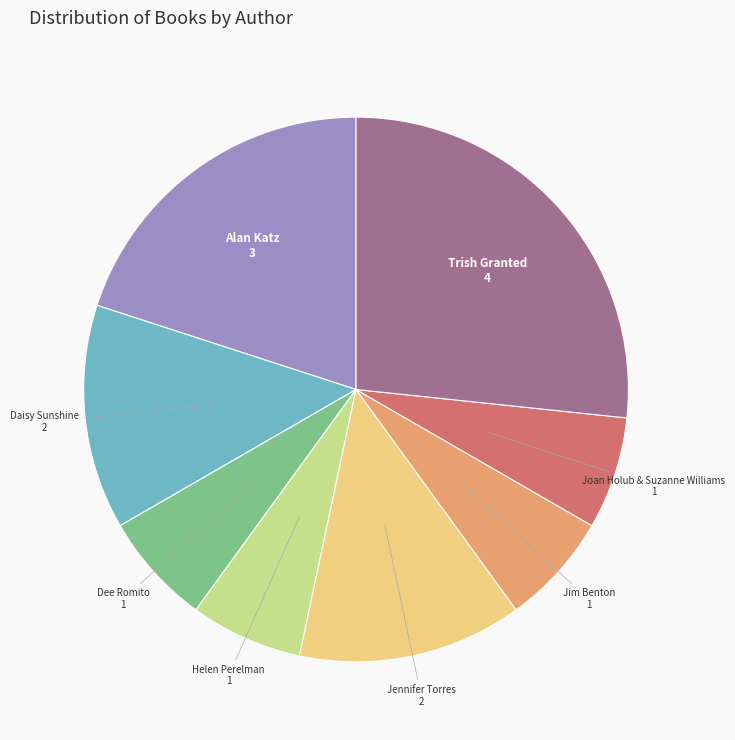

Is there any slice that represents more than half of the pie?

No